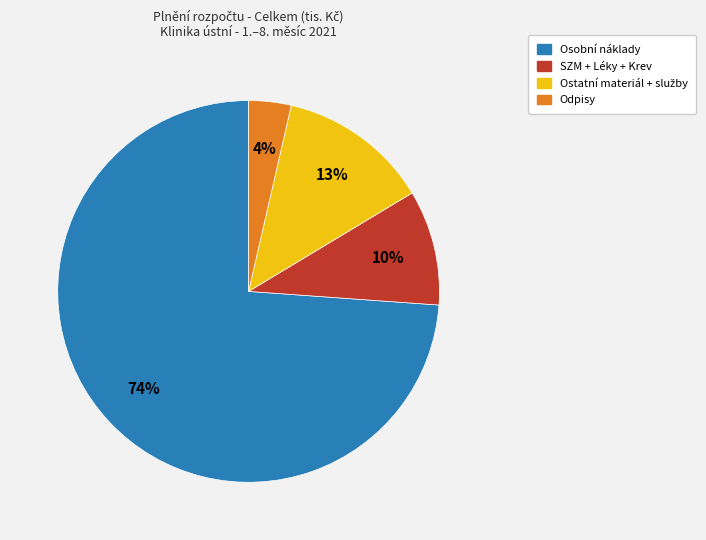

To the nearest percent, what is the average slice percentage?

25%